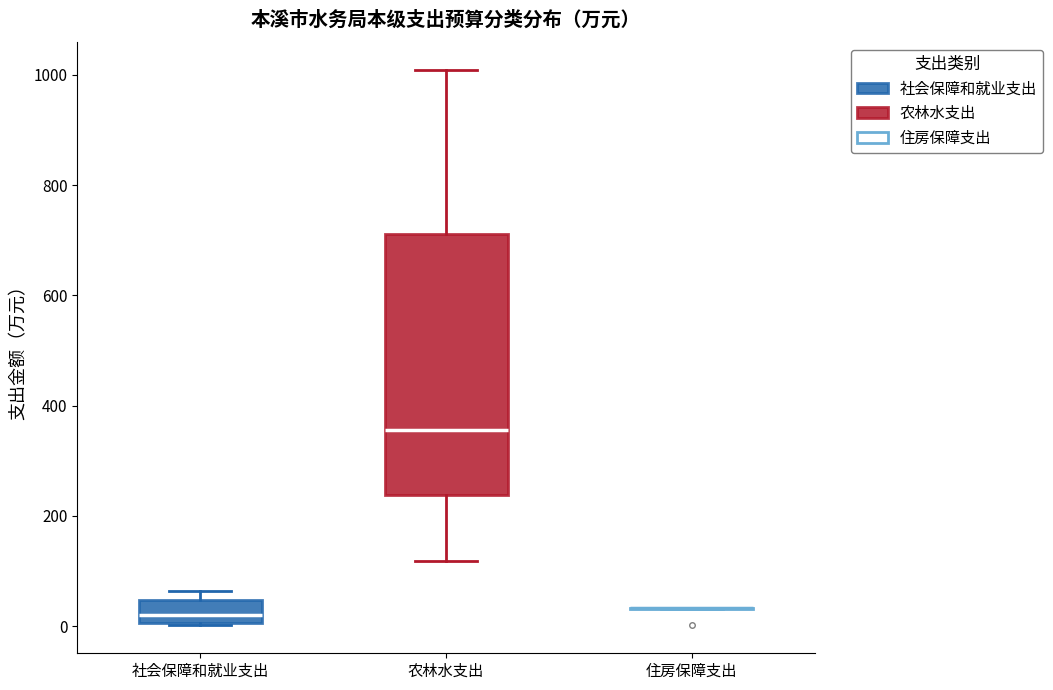

Reading left to right, transcribe this box plot: for each box, give where its median line is, the range the box spans, and where its two whiskers end, as read against the y-axis. The values are not printed on the chart, so give them approximately, as read against the axis.

社会保障和就业支出: median 20, box 0 to 40, whiskers 0 to 60
农林水支出: median 360, box 240 to 720, whiskers 120 to 1000
住房保障支出: box collapsed to a line at 40, whiskers 40 to 40